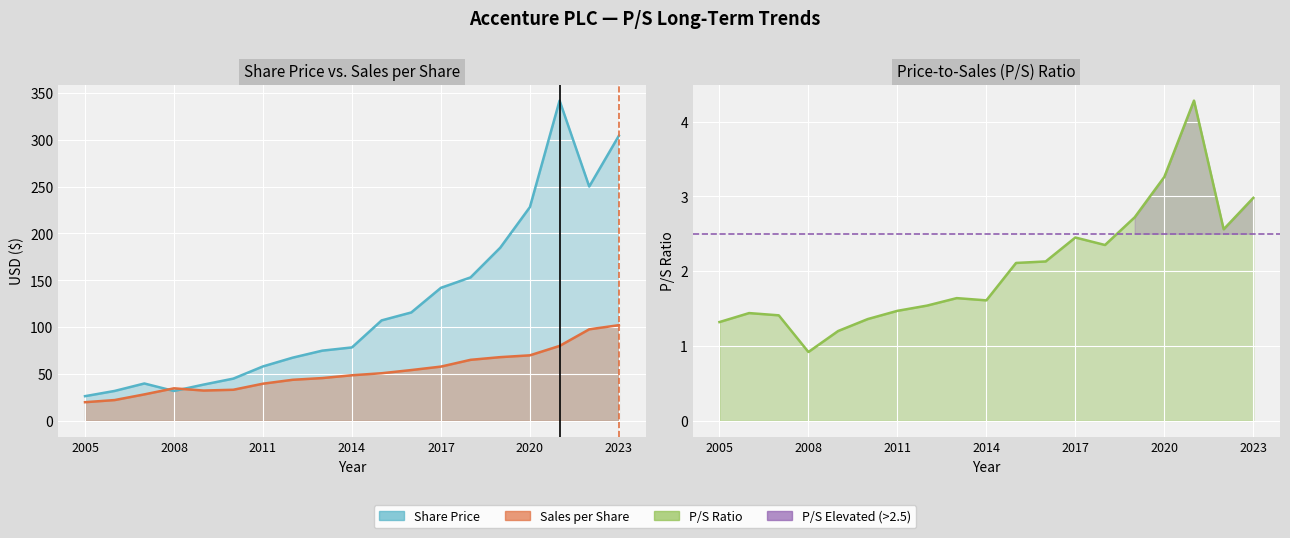

Is it true that P/S Ratio equals 2.3 at 2006?

False